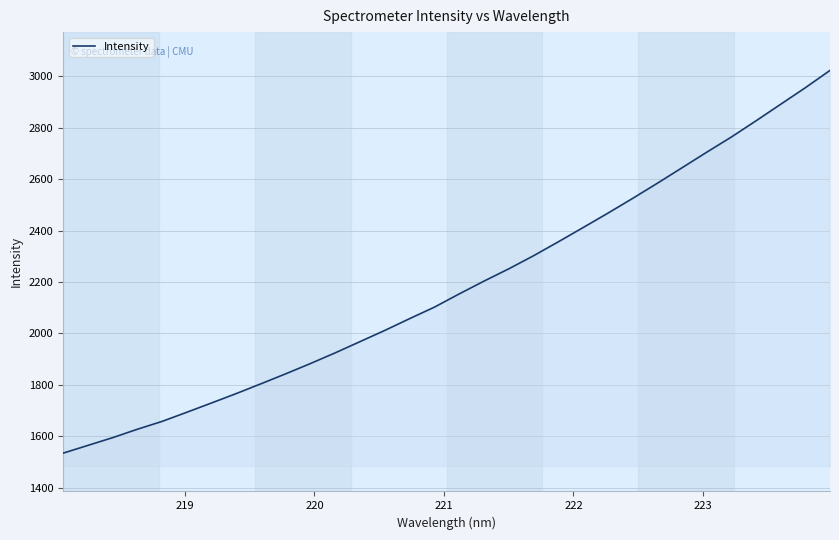

How many values are below 2153?

16